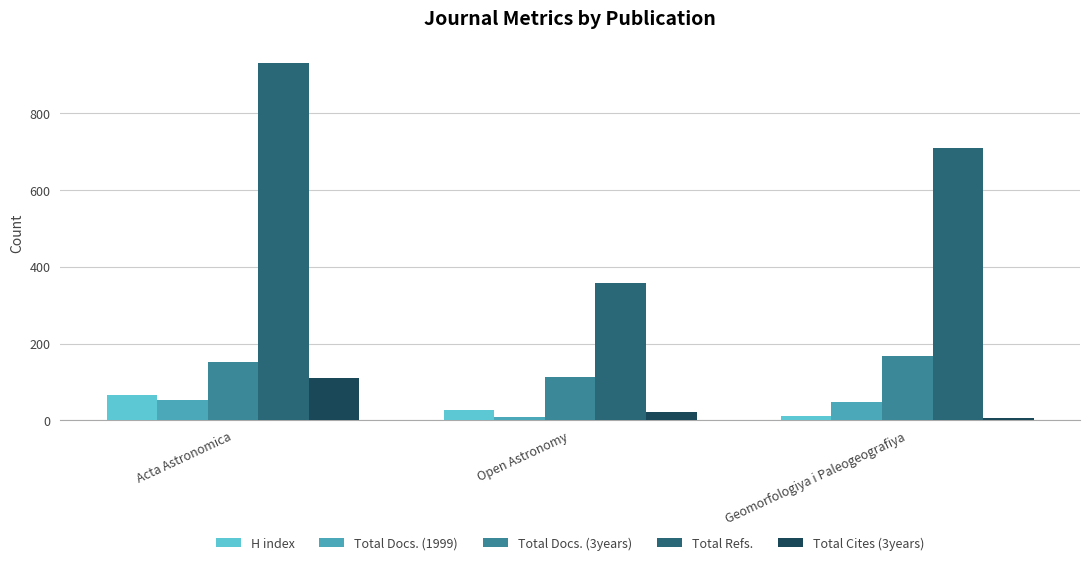

How many data points does each series have?

3